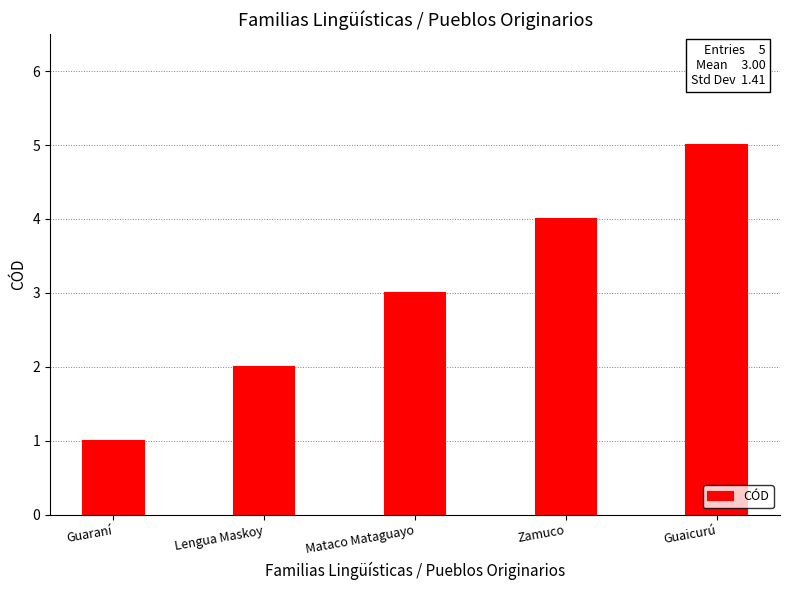

Reading left to right, what are all the values shown in this chart?

Guaraní=1	Lengua Maskoy=2	Mataco Mataguayo=3	Zamuco=4	Guaicurú=5